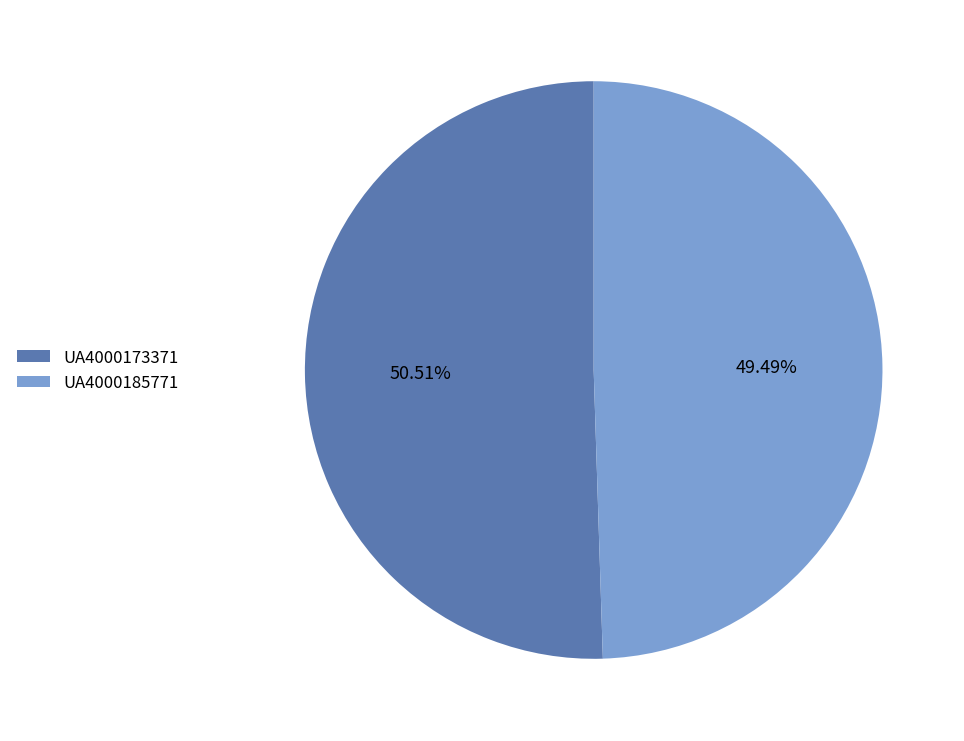

What percentage is the UA4000173371 slice, to the nearest percent?

51%